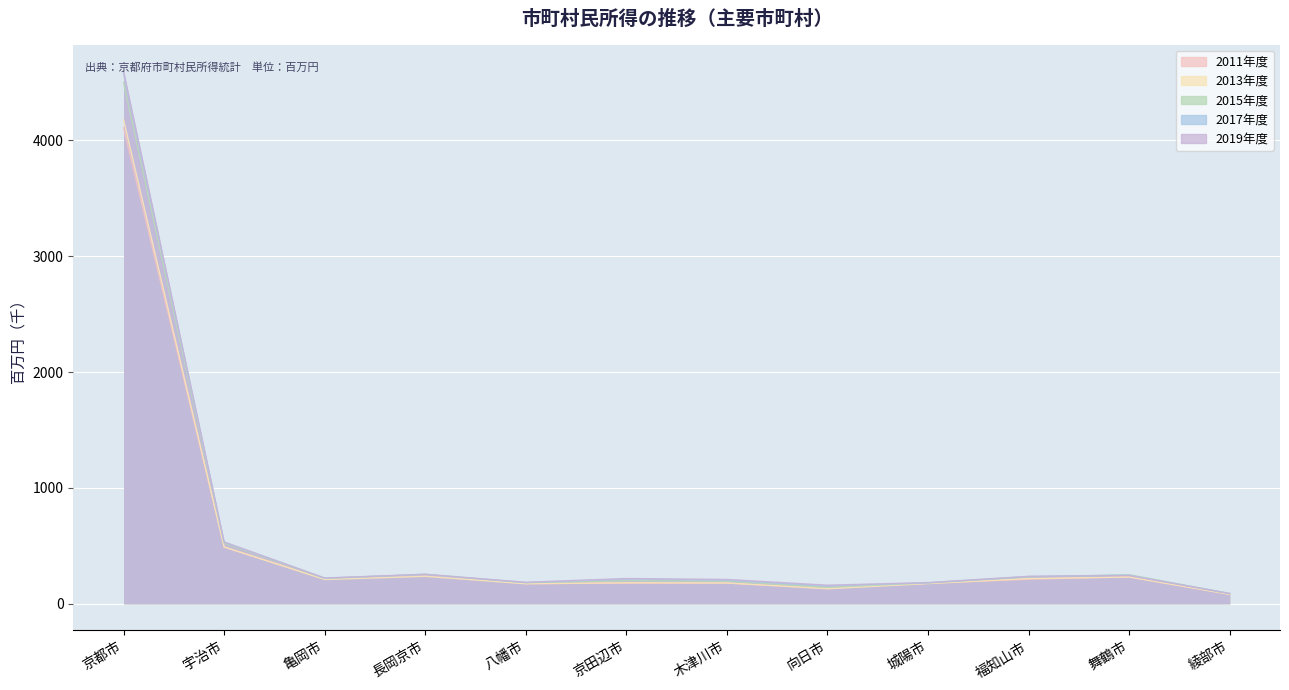

Is the value of 2015年度 at 綾部市 greater than the value of 2013年度 at 舞鶴市?

No